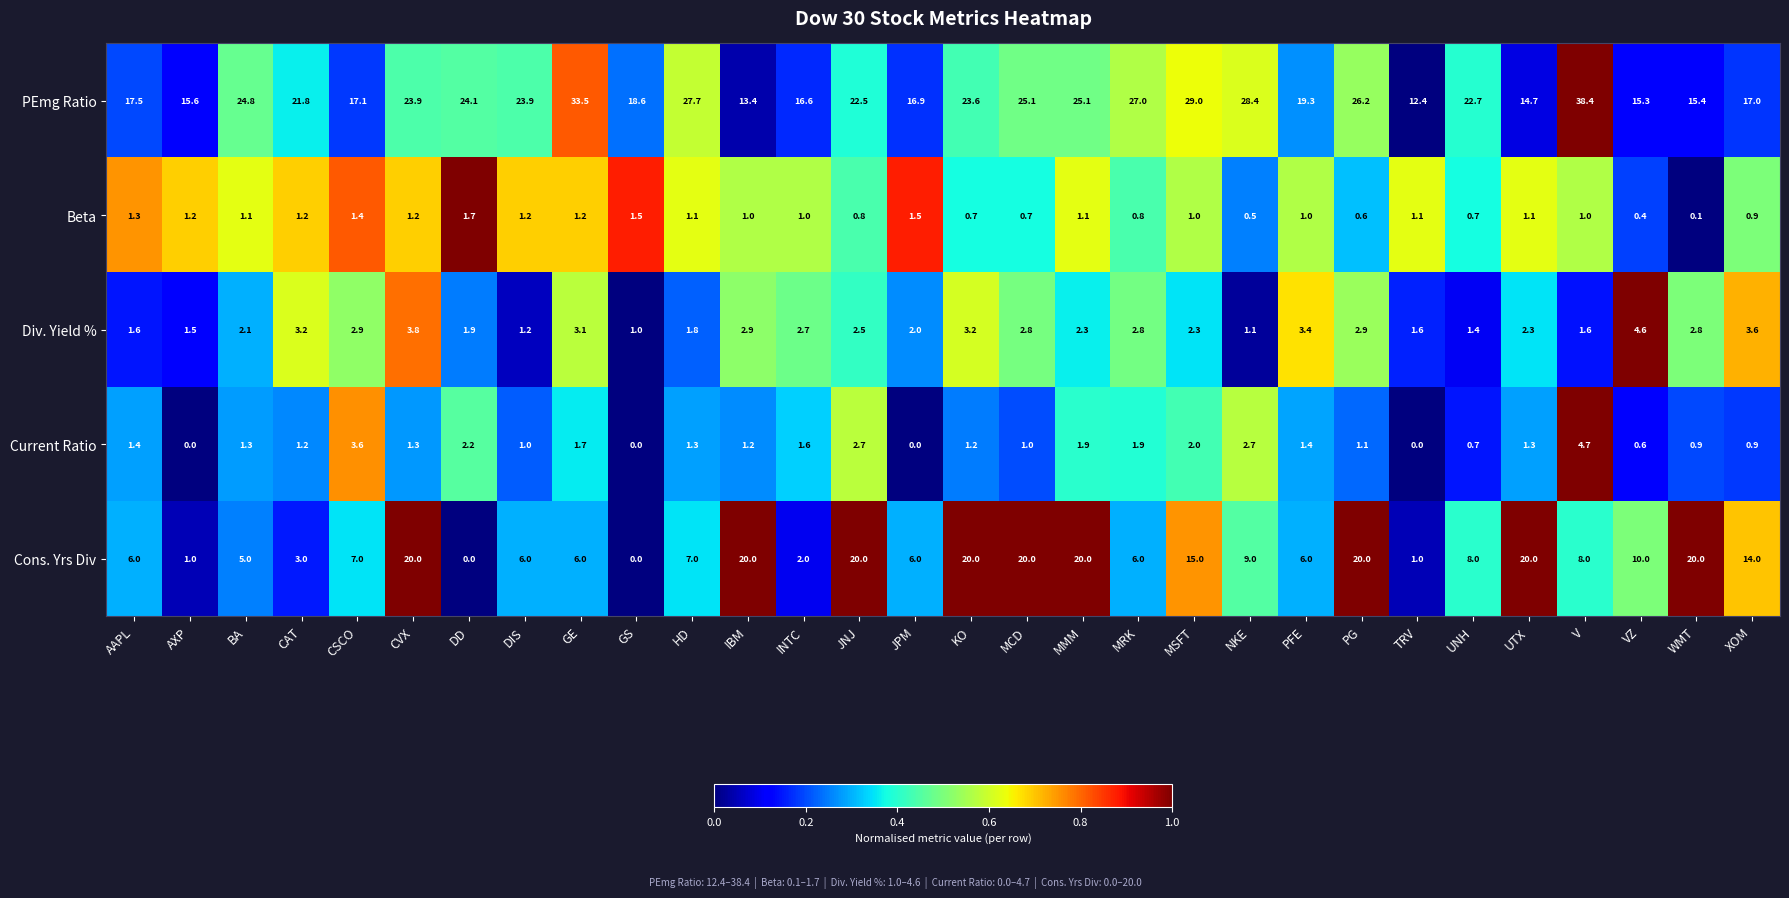

Between HD and VZ, which series saw the biggest shift?

PEmg Ratio